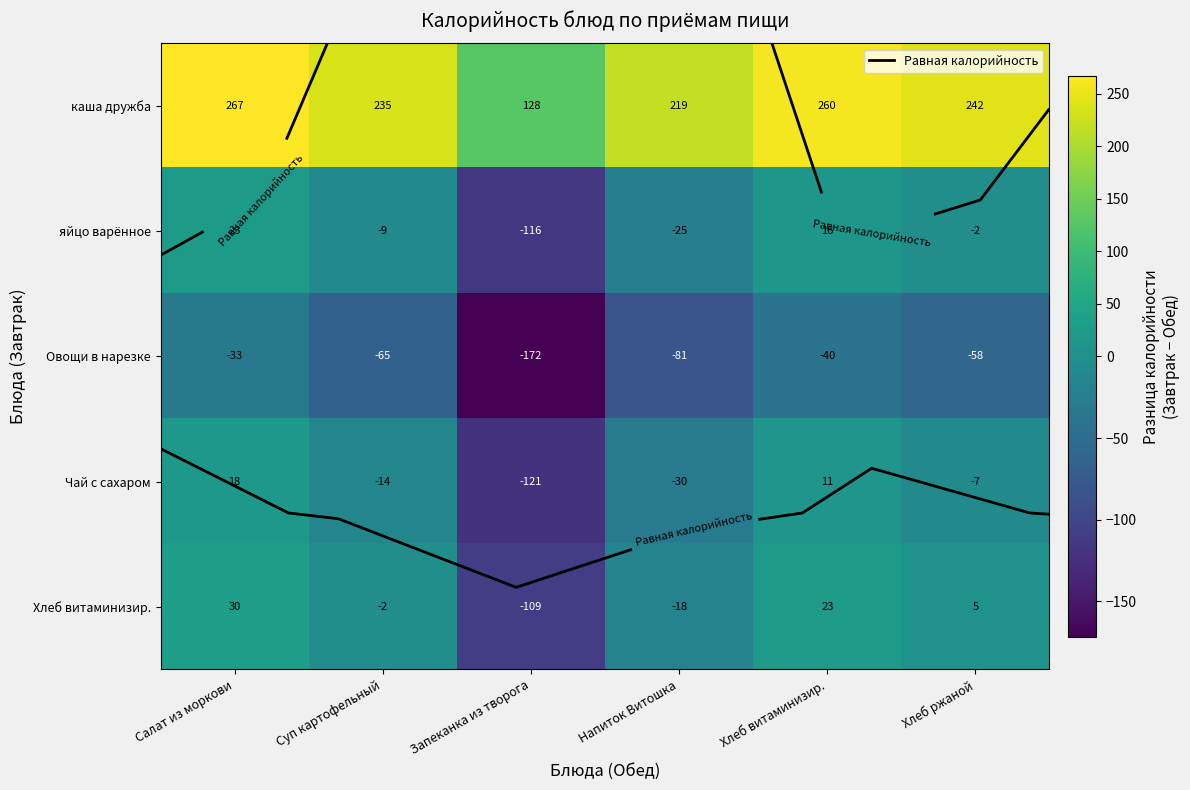

Which series changed the most between Суп картофельный and Хлеб витаминизир.?

каша дружба